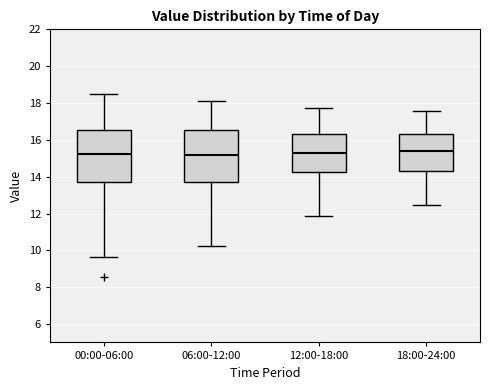

Where is the upper edge of the box for 18:00-24:00 on the y-axis? The values are not printed on the chart, so give them approximately, as read against the axis.

16.4